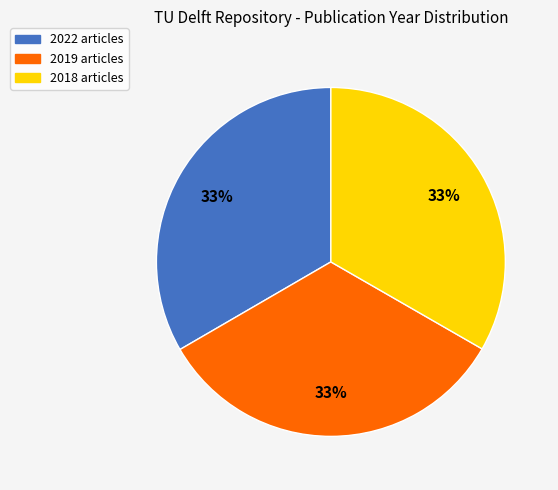

To the nearest percent, what is the combined percentage of 2022 and 2019?

67%